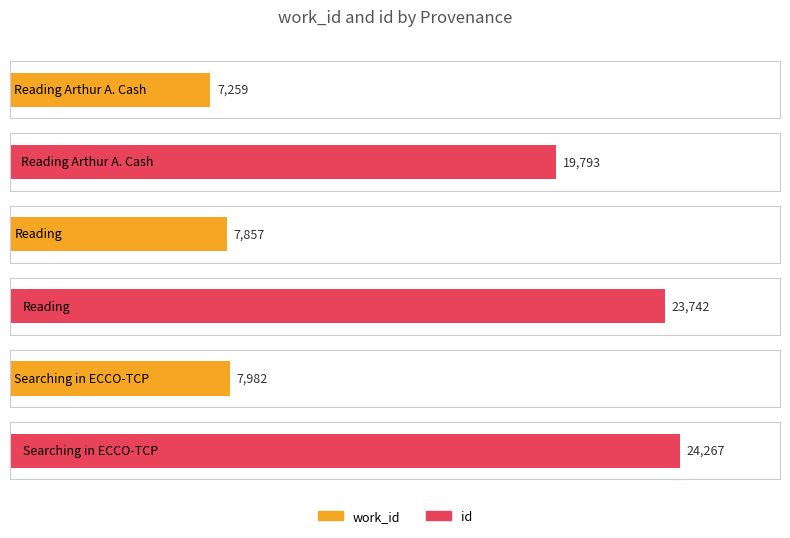

Reading left to right, transcribe all the data shown in this chart.

work_id: 7259	7857	7982
id: 19793	23742	24267